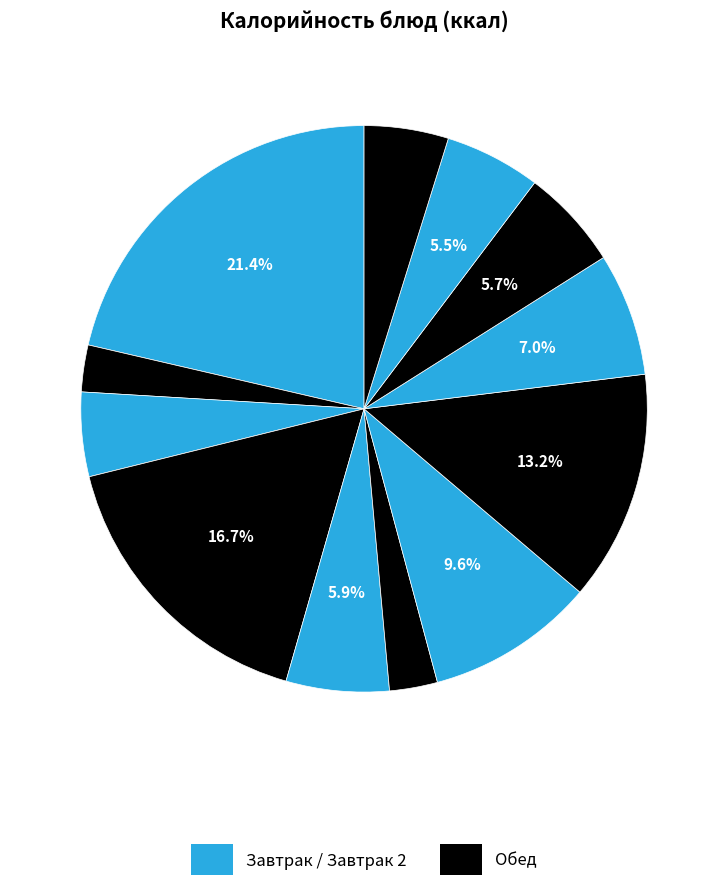

How many segments does this pie chart have?

12